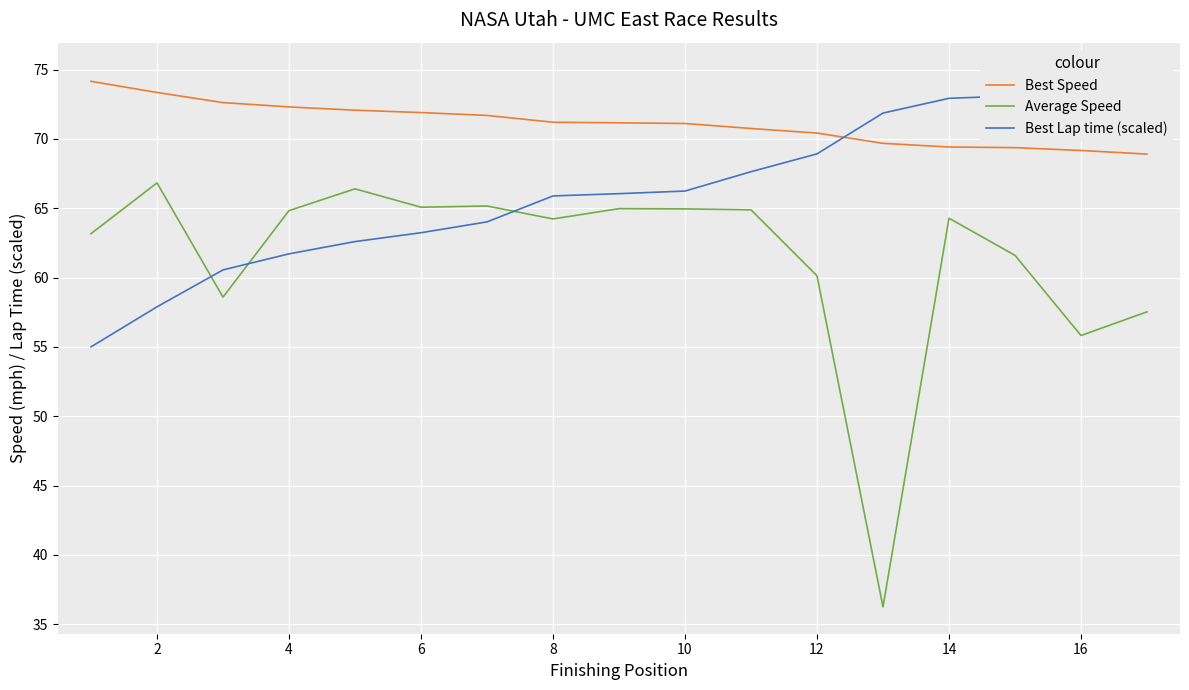

At 2, list the series in order from smallest to largest.

Best Lap time (scaled), Average Speed, Best Speed